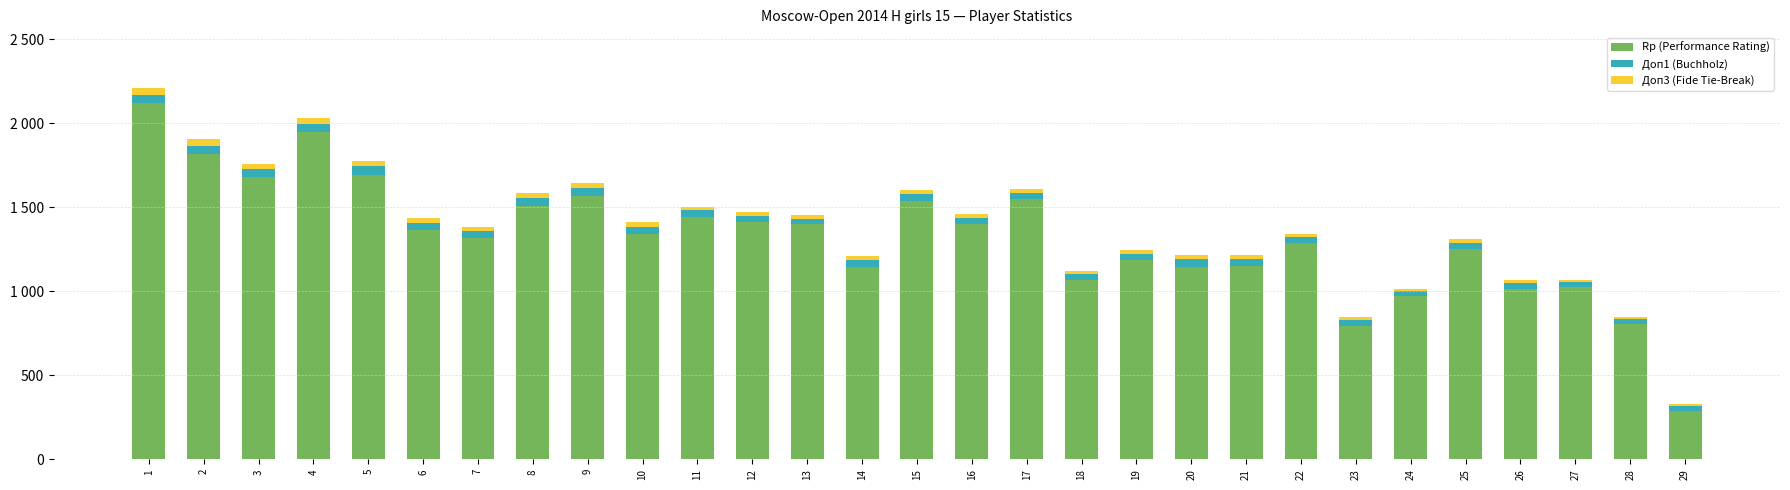

What is the difference between the maximum and minimum values in the Доп3 (Fide Tie-Break) series?

35.0